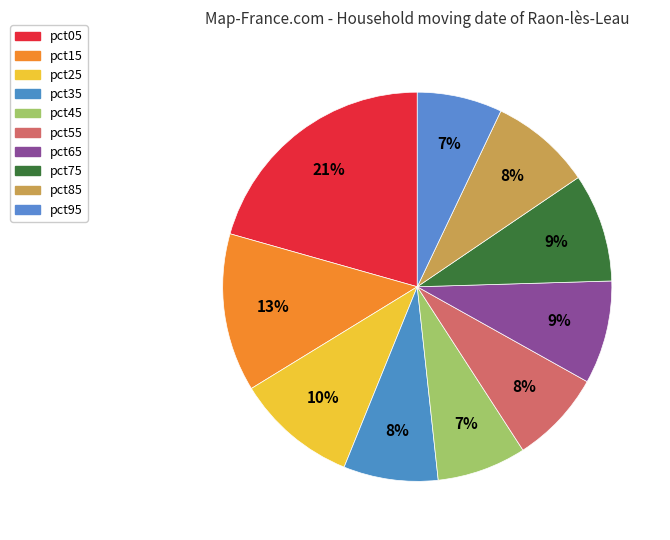

Which slice is the largest?

pct05